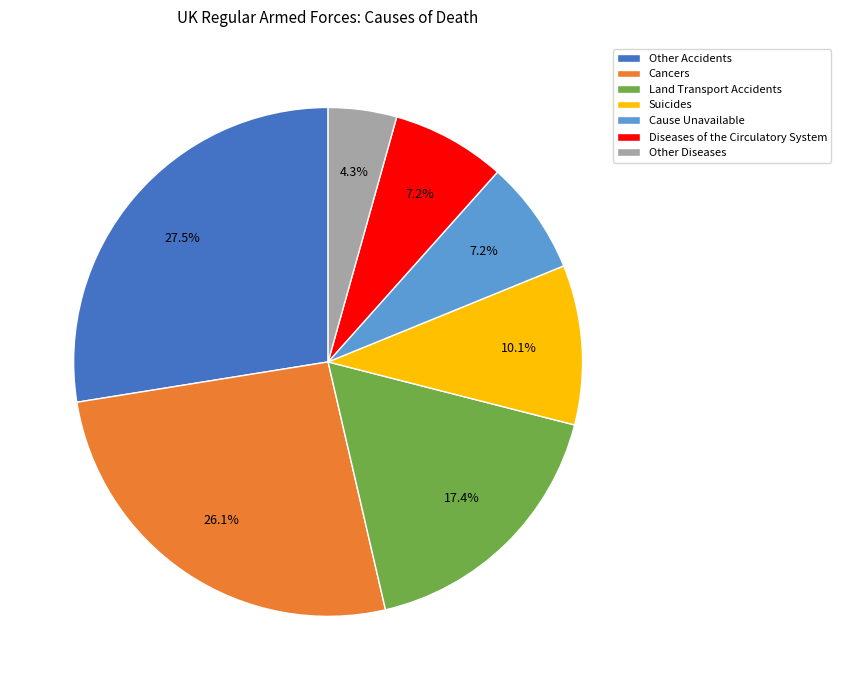

Count the number of slices in the pie.

7